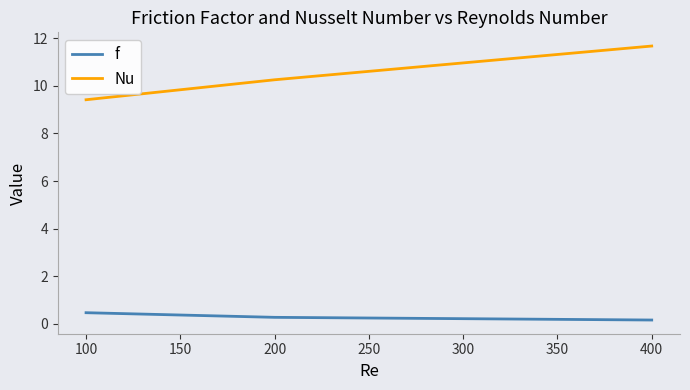

Between 100 and 400, which series saw the biggest shift?

Nu